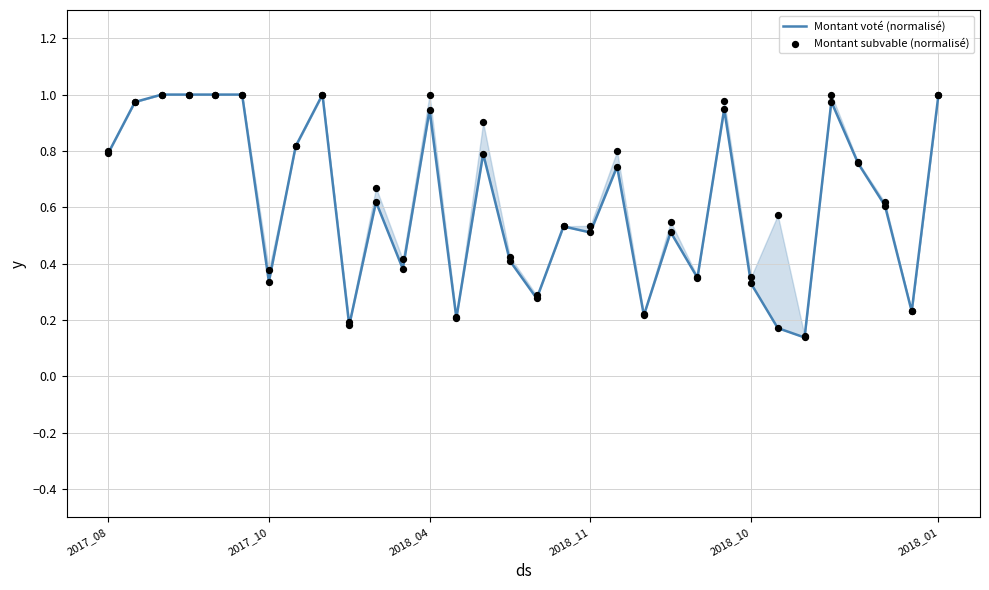

At which category is the sum across all series the highest?

2018_04